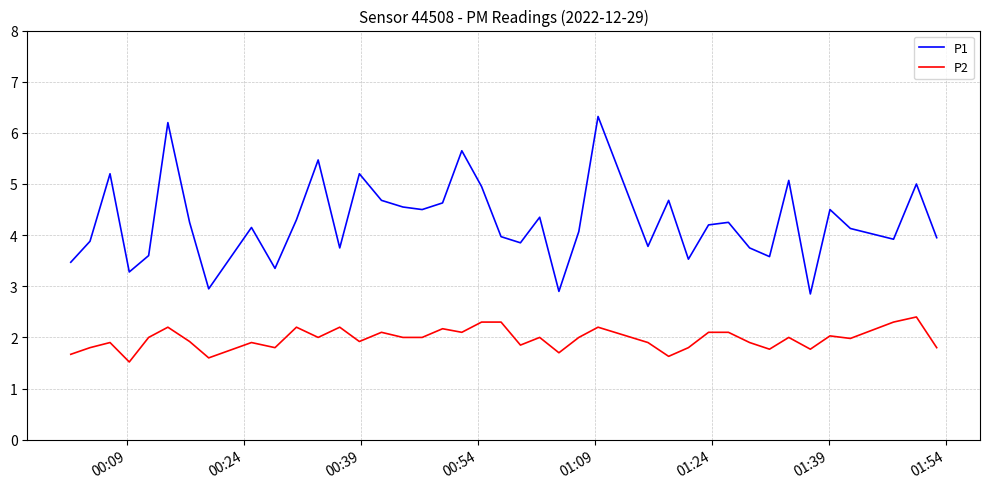

What is the smallest value displayed?

1.5